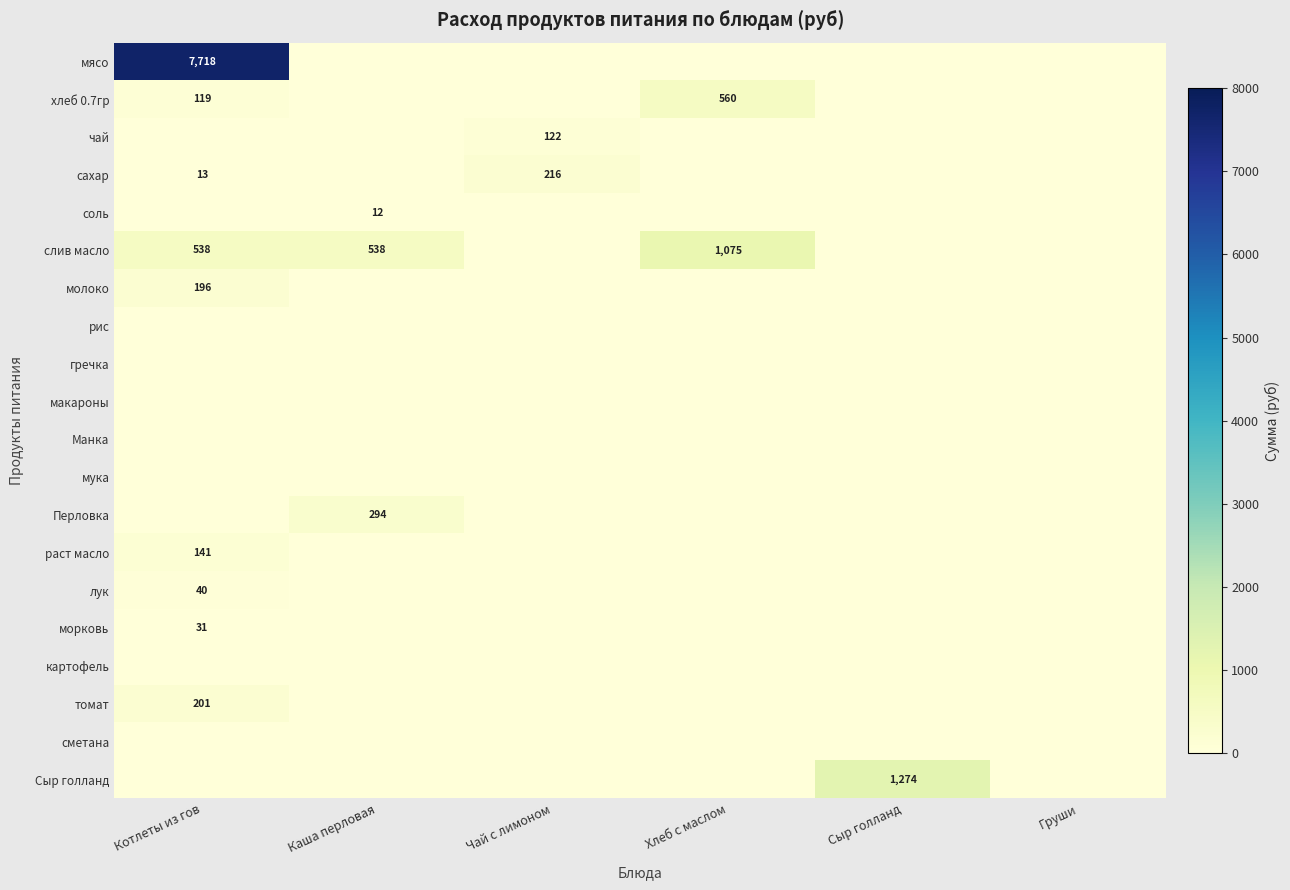

At how many categories does at least one series exceed 3534?

1